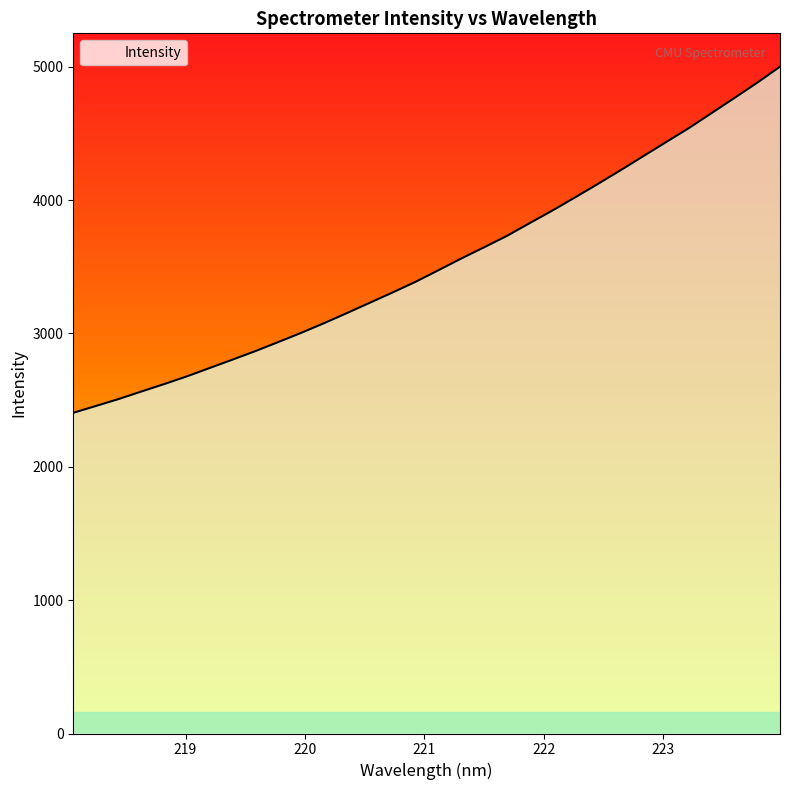

How many values are below 3473?

16